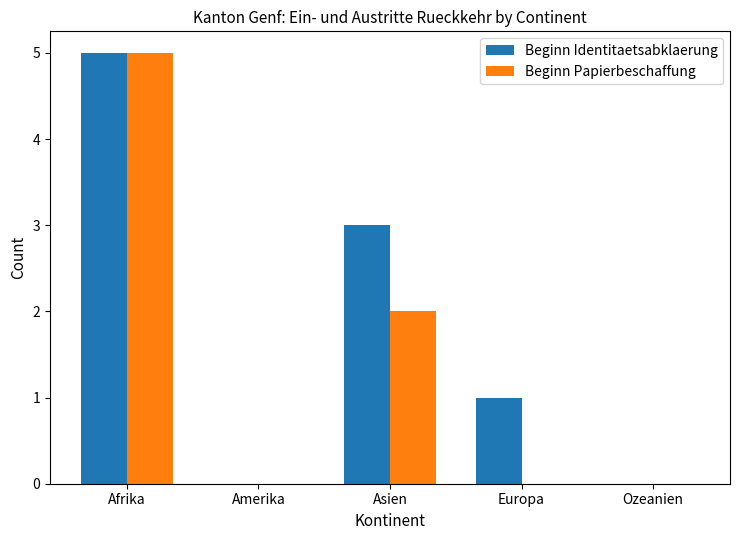

Reading left to right, extract all data points from this chart.

Beginn Identitaetsabklaerung: Afrika=5	Amerika=0	Asien=3	Europa=1	Ozeanien=0
Beginn Papierbeschaffung: Afrika=5	Amerika=0	Asien=2	Europa=0	Ozeanien=0